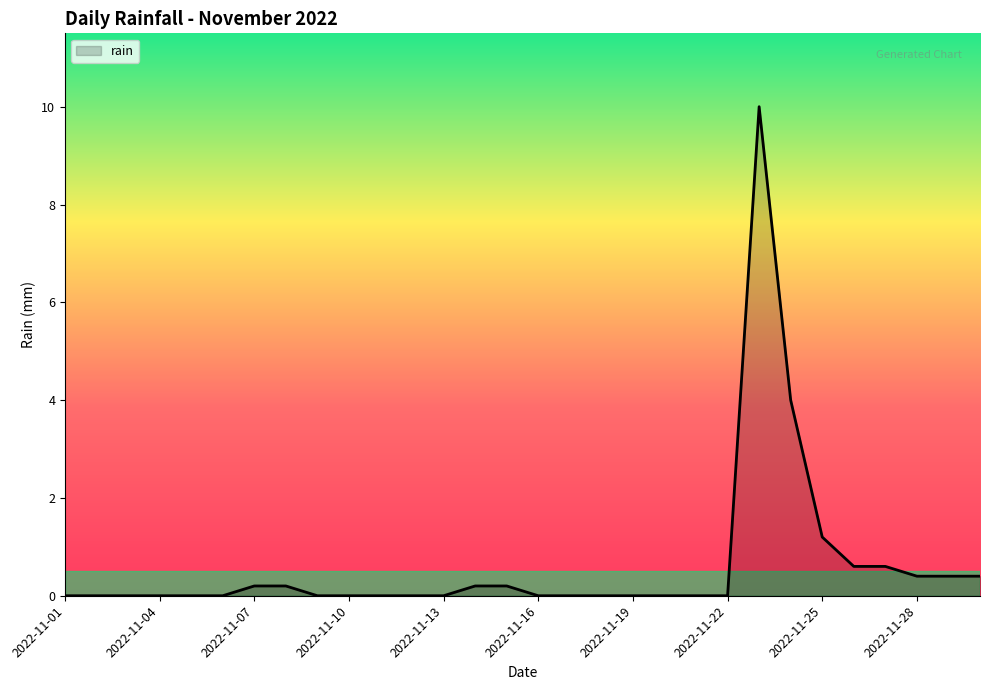

Reading left to right, extract all data points from this chart.

0.0	0.0	0.0	0.0	0.0	0.0	0.2	0.2	0.0	0.0	0.0	0.0	0.0	0.2	0.2	0.0	0.0	0.0	0.0	0.0	0.0	0.0	10.0	4.0	1.2	0.6	0.6	0.4	0.4	0.4